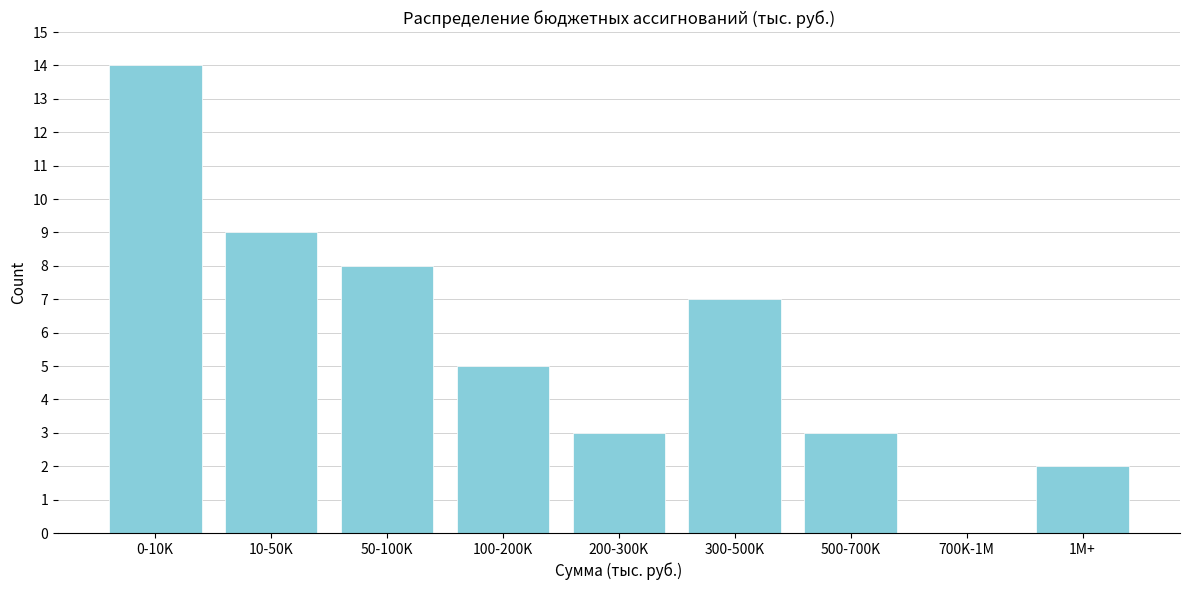

Reading left to right, transcribe all the data shown in this chart.

0-10K=14	10-50K=9	50-100K=8	100-200K=5	200-300K=3	300-500K=7	500-700K=3	700K-1M=0	1M+=2